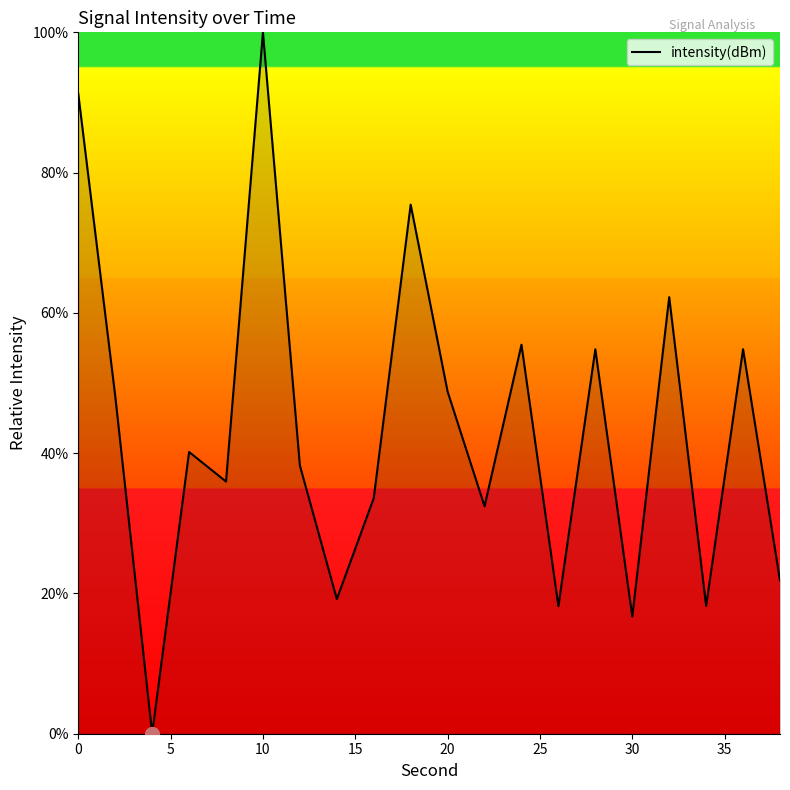

What is the maximum value shown in the chart?

100.0